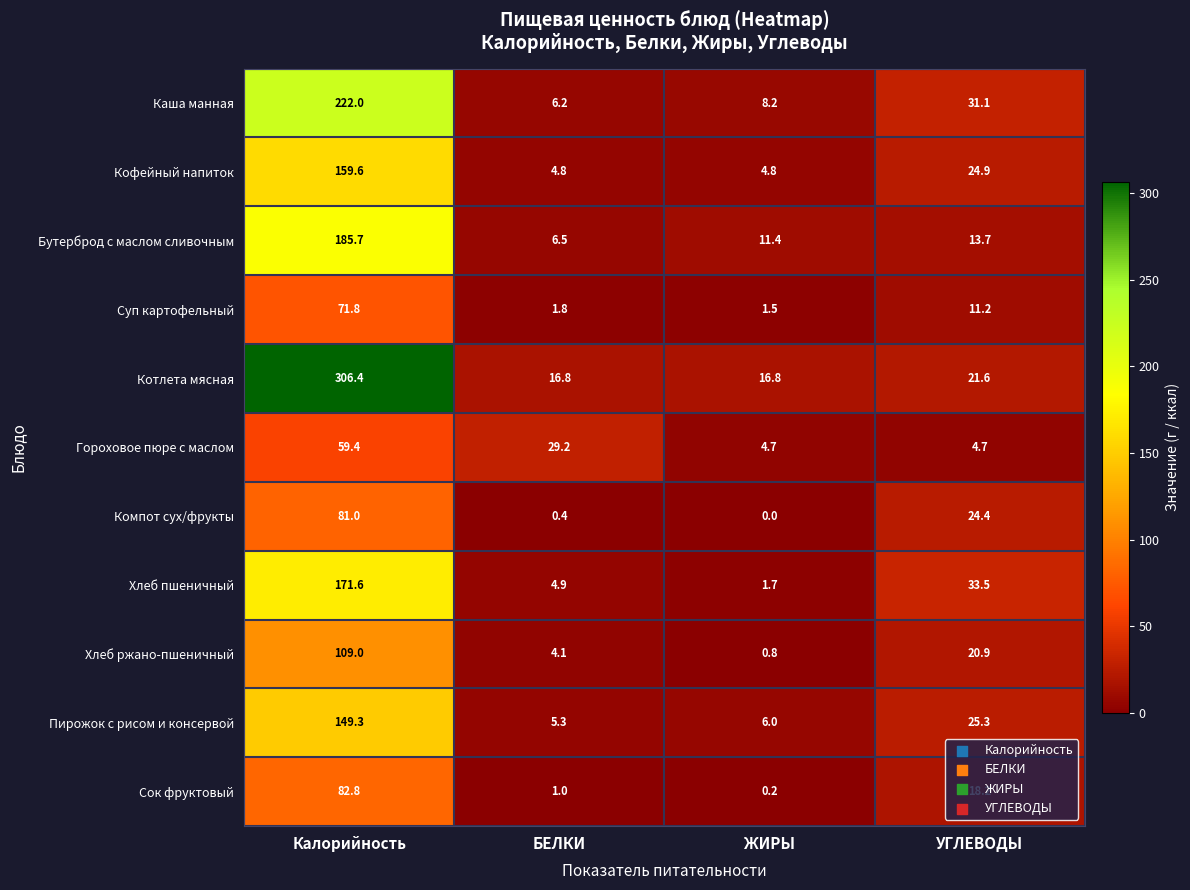

Which series changed the most between Калорийность and УГЛЕВОДЫ?

Котлета мясная